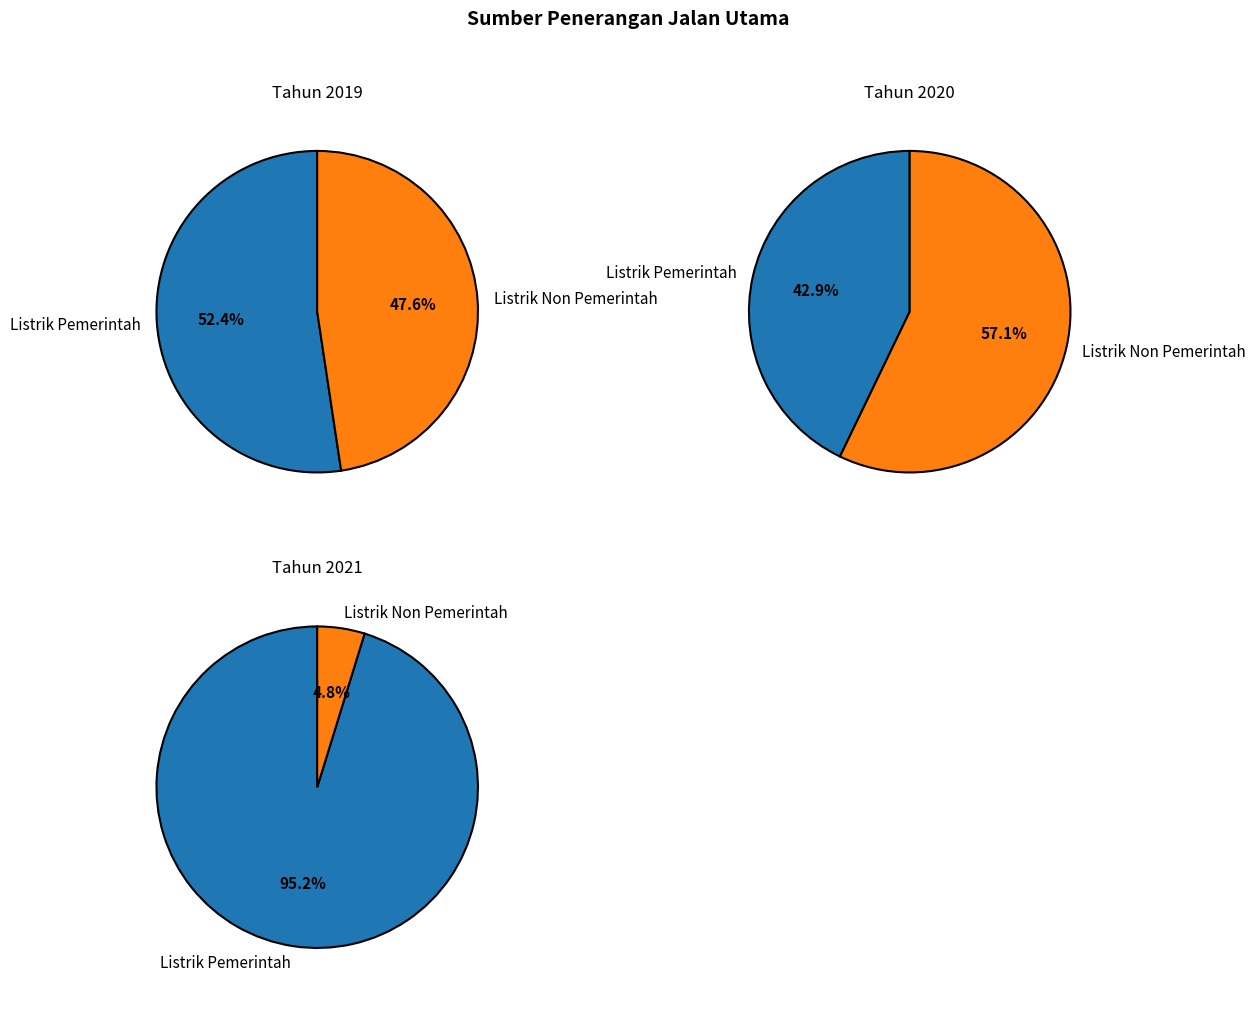

The Listrik Non Pemerintah slice represents 47% of the pie. True or false?

False